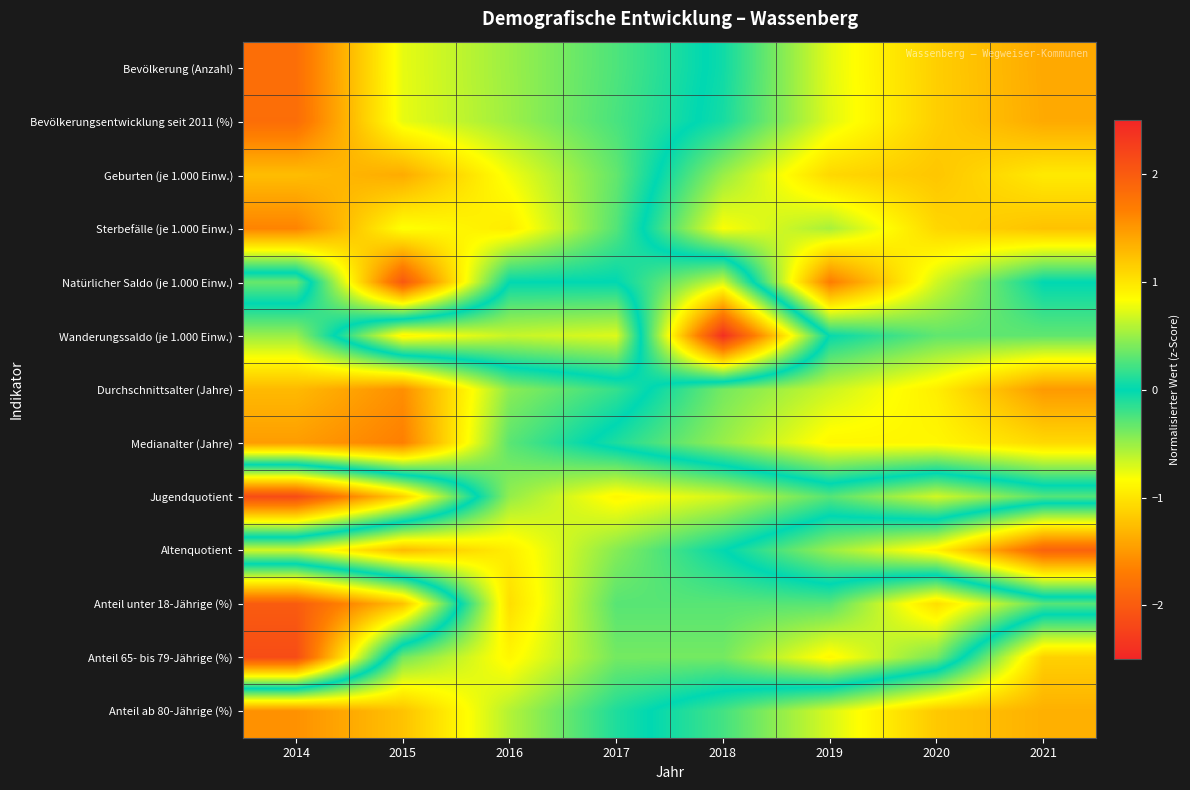

Rank the series at 2015 from highest to lowest value.

Anteil unter 18-Jährige (%), Jugendquotient, Wanderungssaldo (je 1.000 Einw.), Anteil 65- bis 79-Jährige (%), Bevölkerung (Anzahl), Bevölkerungsentwicklung seit 2011 (%), Sterbefälle (je 1.000 Einw.), Anteil ab 80-Jährige (%), Altenquotient, Geburten (je 1.000 Einw.), Durchschnittsalter (Jahre), Medianalter (Jahre), Natürlicher Saldo (je 1.000 Einw.)